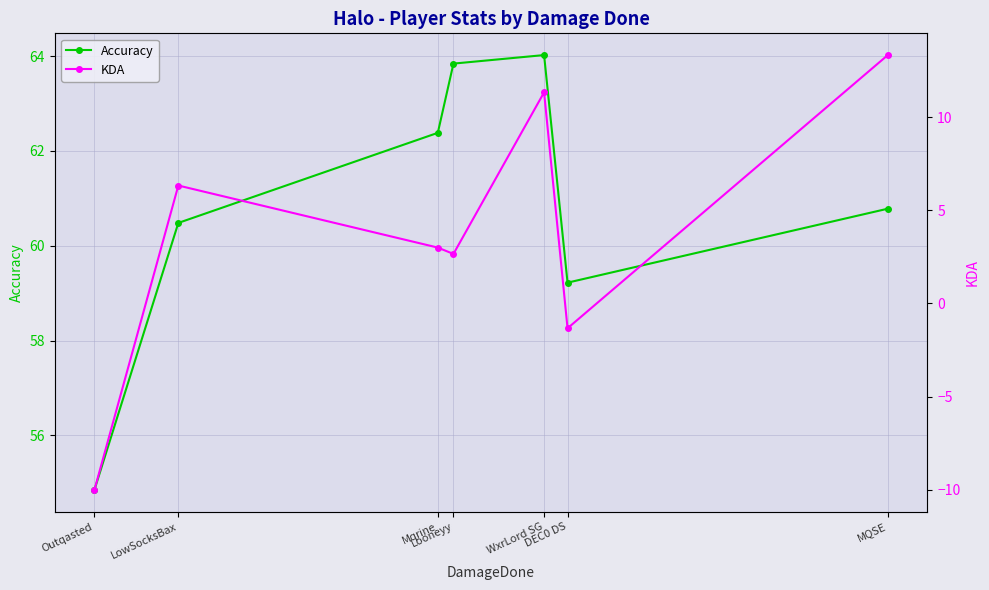

Is it true that Accuracy equals 105.8 at Mqrine?

False